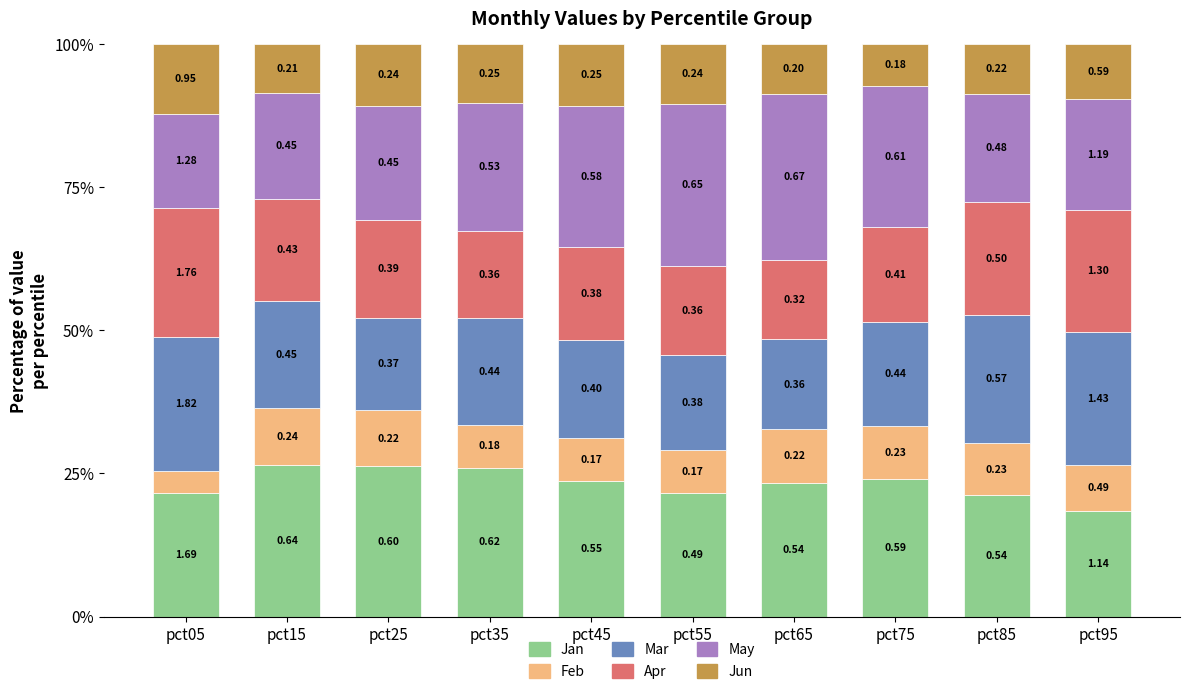

How many bars are there in total?

10